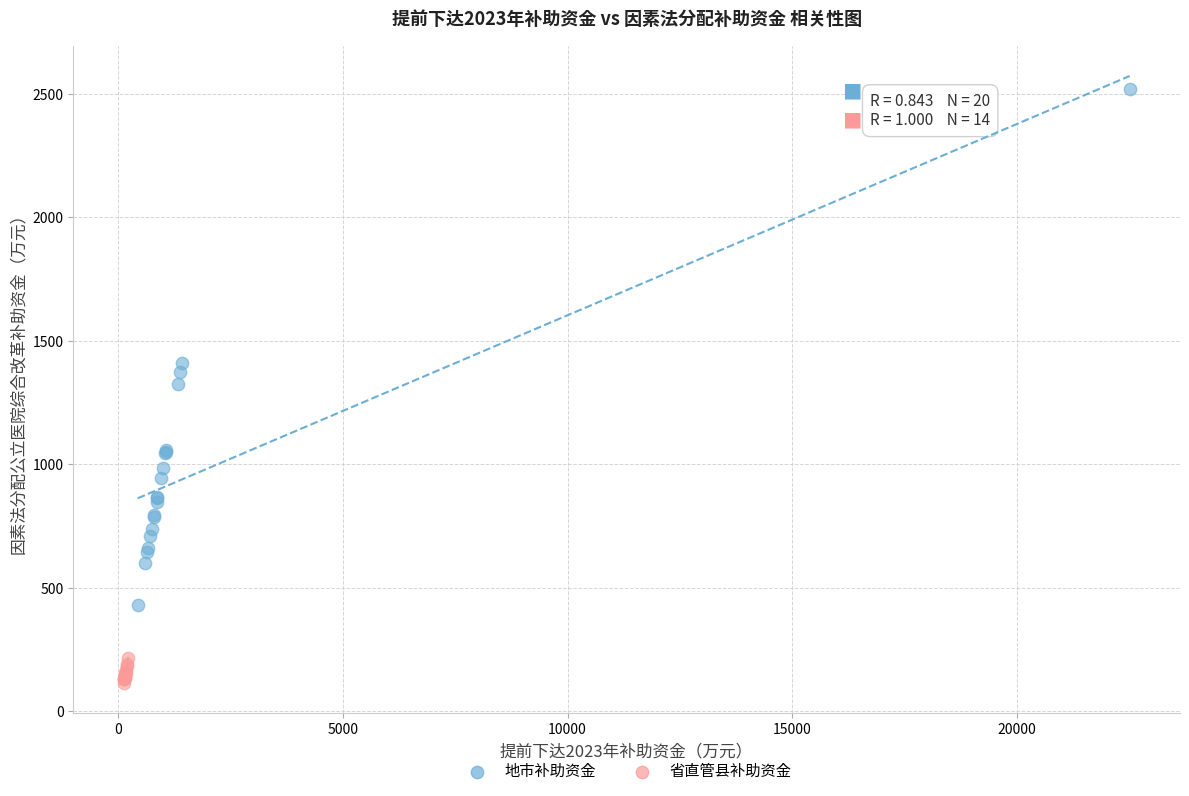

Which series reaches the minimum Y coordinate?

省直管县补助资金